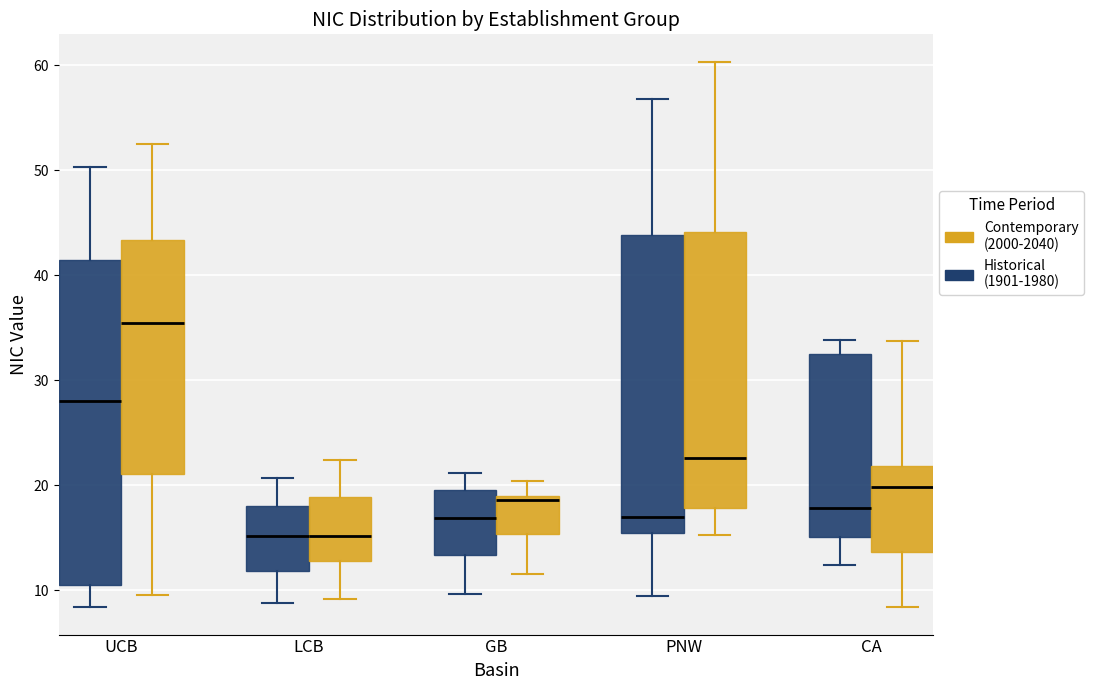

Reading left to right, read every box against the y-axis: the position of its median line, the range the box covers, and the ends of its whiskers. The values are not printed on the chart, so give them approximately, as read against the axis.

UCB (Historical (1901-1980)): median 28, box 11 to 41, whiskers 8 to 50
UCB (Contemporary (2000-2040)): median 35, box 21 to 43, whiskers 10 to 53
LCB (Historical (1901-1980)): median 15, box 12 to 18, whiskers 9 to 21
LCB (Contemporary (2000-2040)): median 15, box 13 to 19, whiskers 9 to 22
GB (Historical (1901-1980)): median 17, box 13 to 20, whiskers 10 to 21
GB (Contemporary (2000-2040)): median 19 (just below the box's upper edge), box 15 to 19, whiskers 12 to 20
PNW (Historical (1901-1980)): median 17, box 15 to 44, whiskers 9 to 57
PNW (Contemporary (2000-2040)): median 23, box 18 to 44, whiskers 15 to 60
CA (Historical (1901-1980)): median 18, box 15 to 32, whiskers 12 to 34
CA (Contemporary (2000-2040)): median 20, box 14 to 22, whiskers 8 to 34